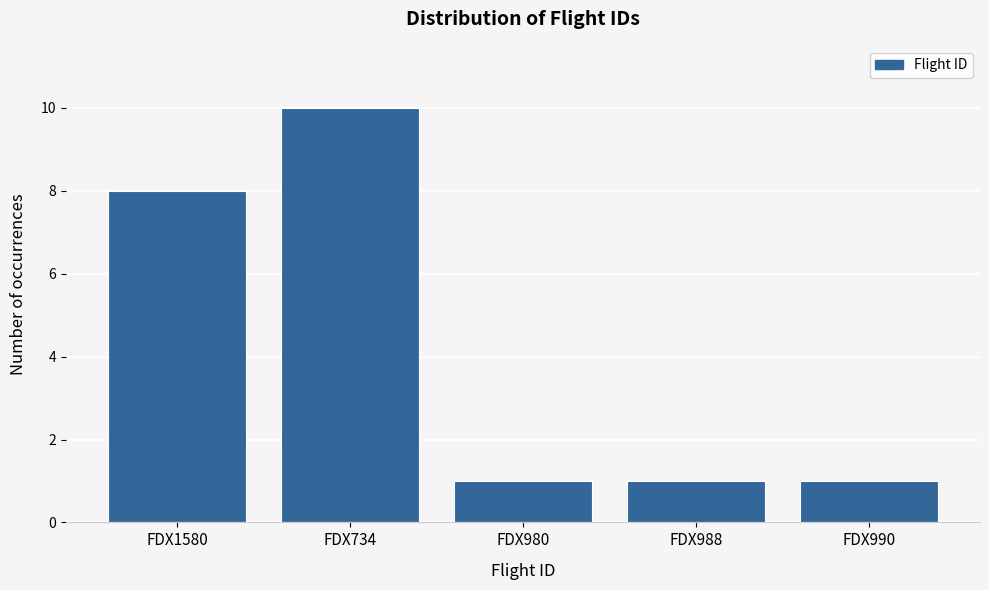

Reading right to left, what are all the values shown in this chart?

FDX990=1	FDX988=1	FDX980=1	FDX734=10	FDX1580=8